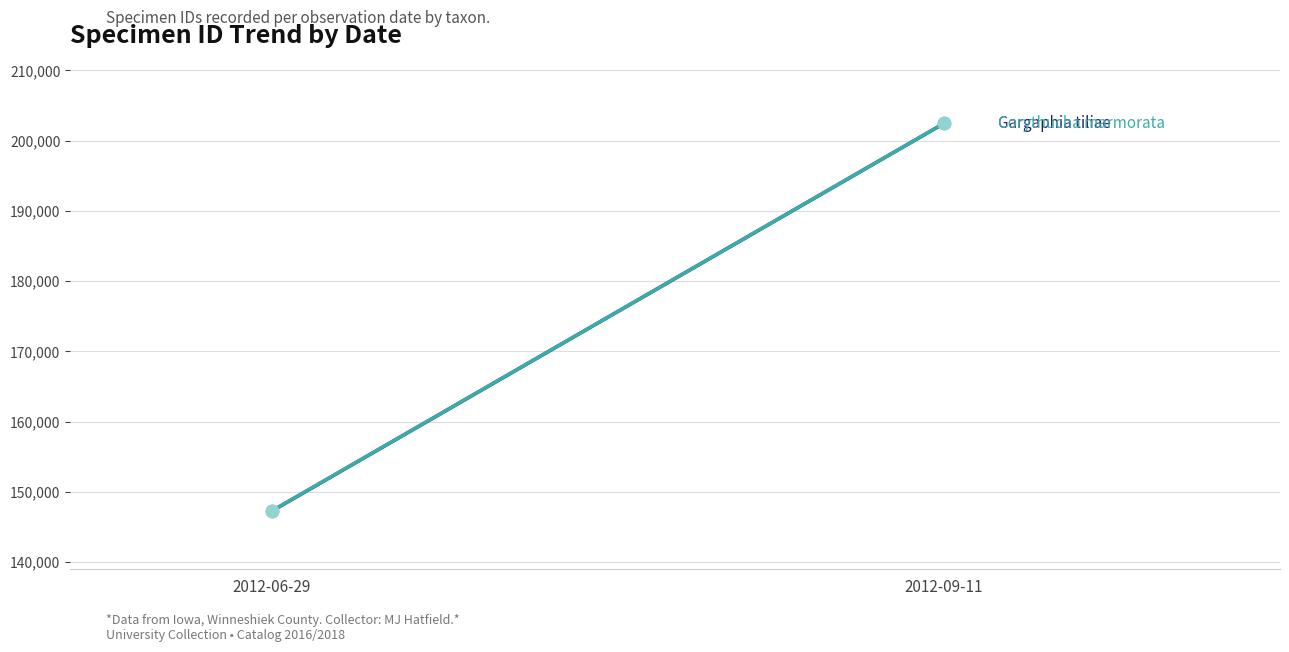

At how many categories does at least one series exceed 167942?

1